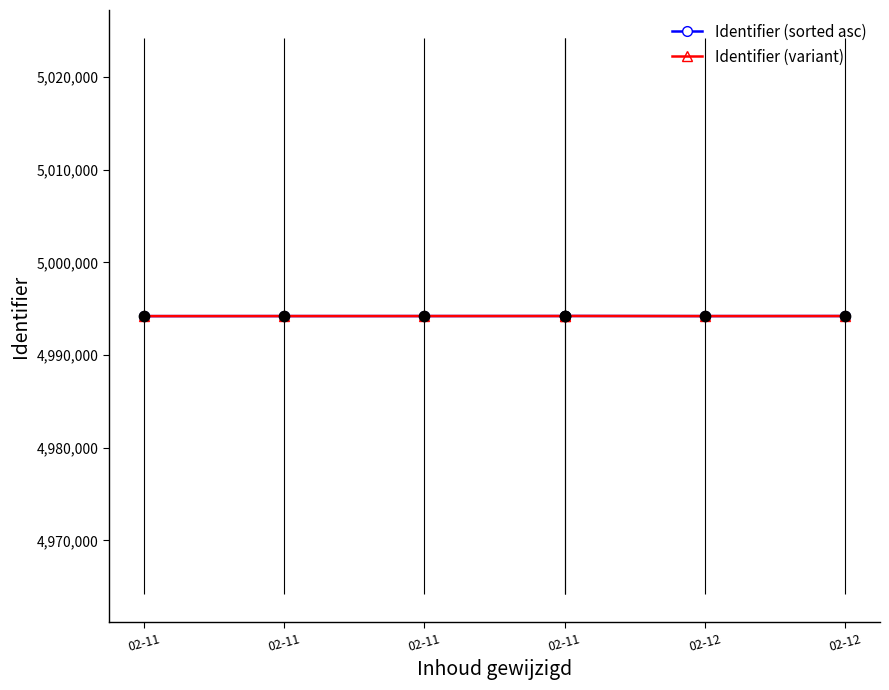

What are all the series names shown in the legend?

Identifier (sorted asc), Identifier (variant)